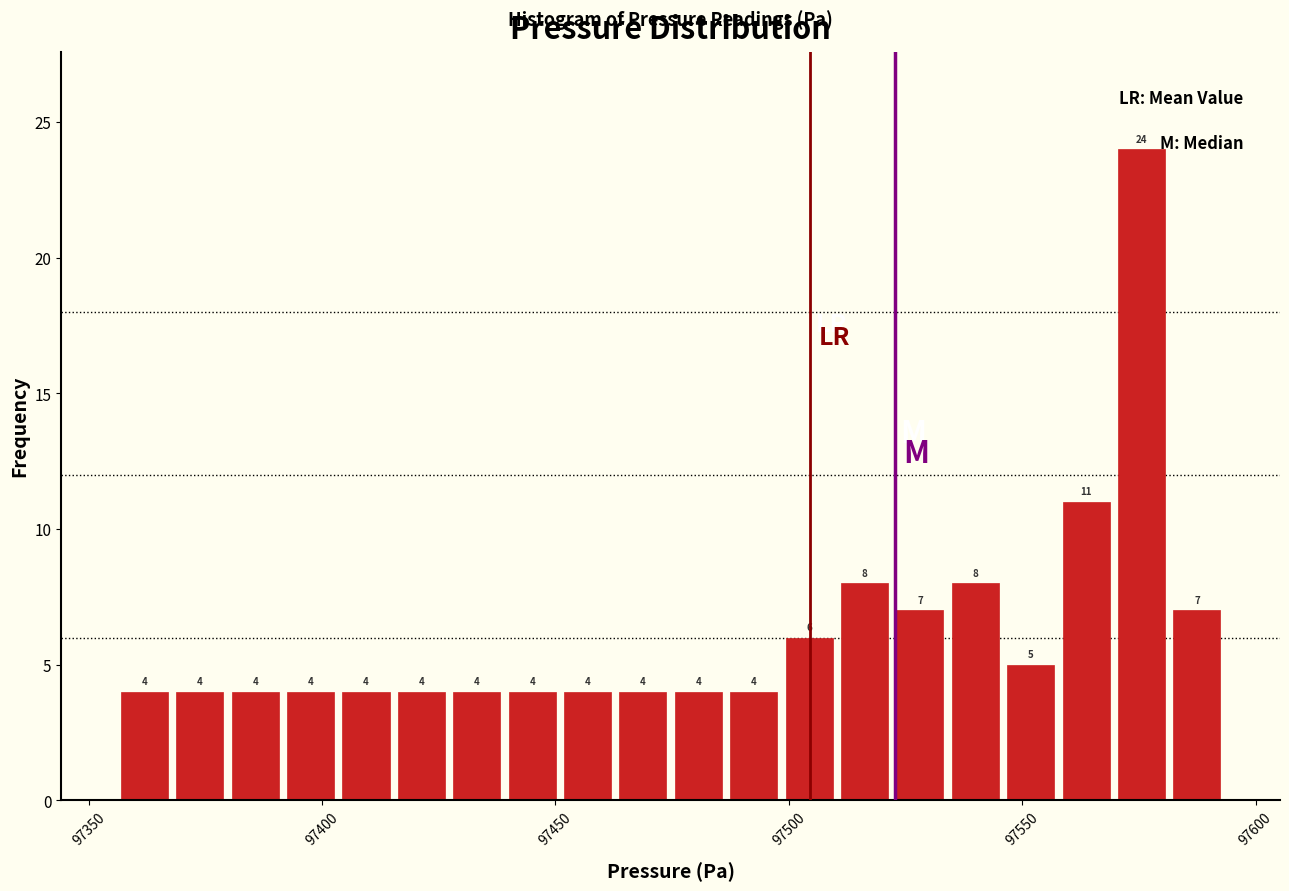

Around what value on the x-axis is the tallest bar? Give the approximate position of its centre, as read against the axis.

97575